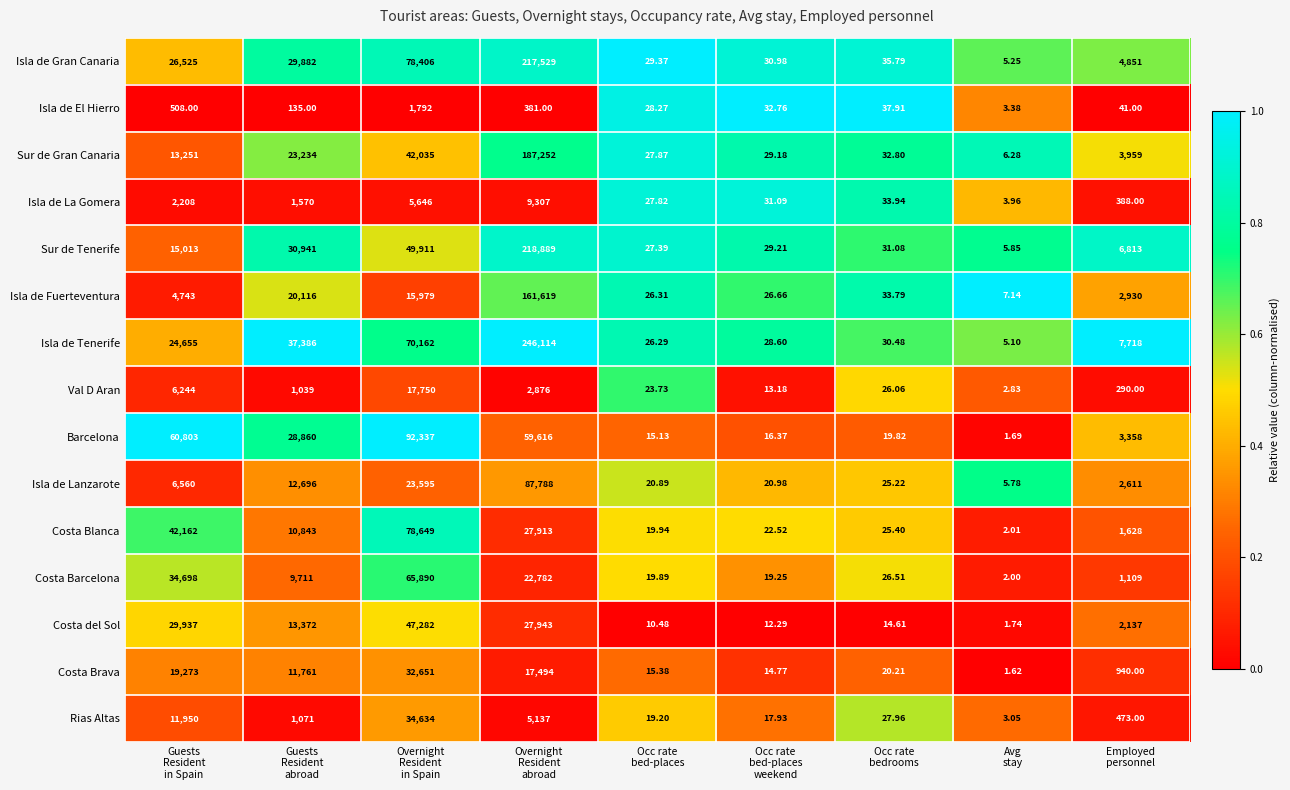

Which series has the largest total across all categories?

Isla de Tenerife